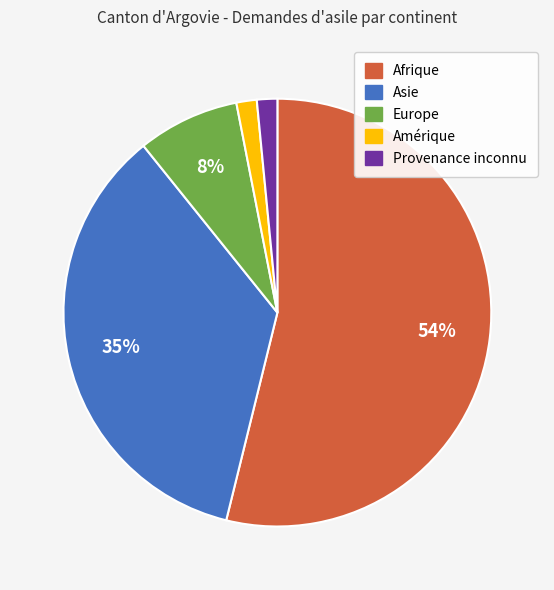

Is the sum of Provenance inconnu and Europe greater than half?

No